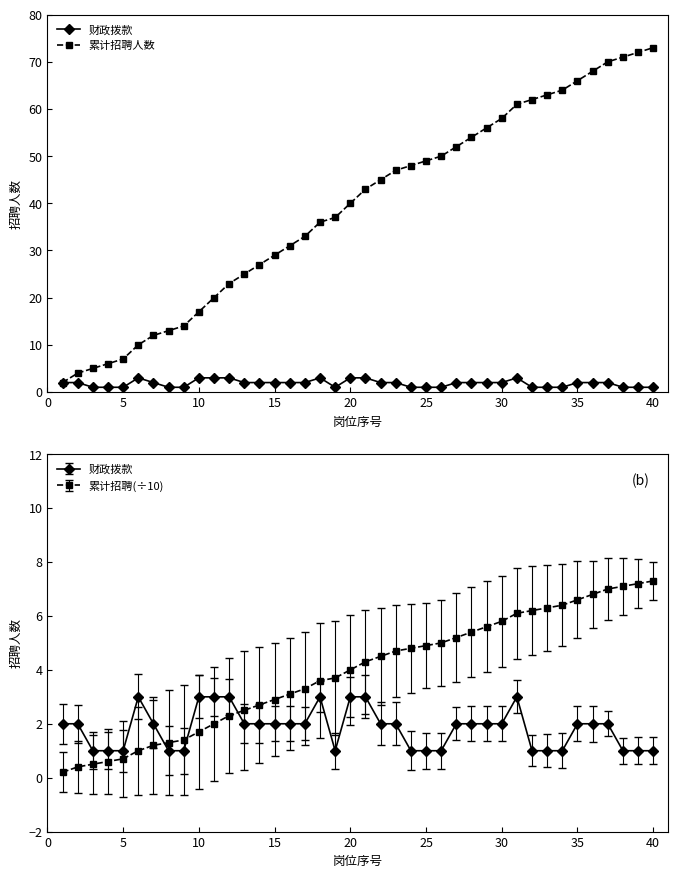

Which series has the widest spread of values?

累计招聘人数